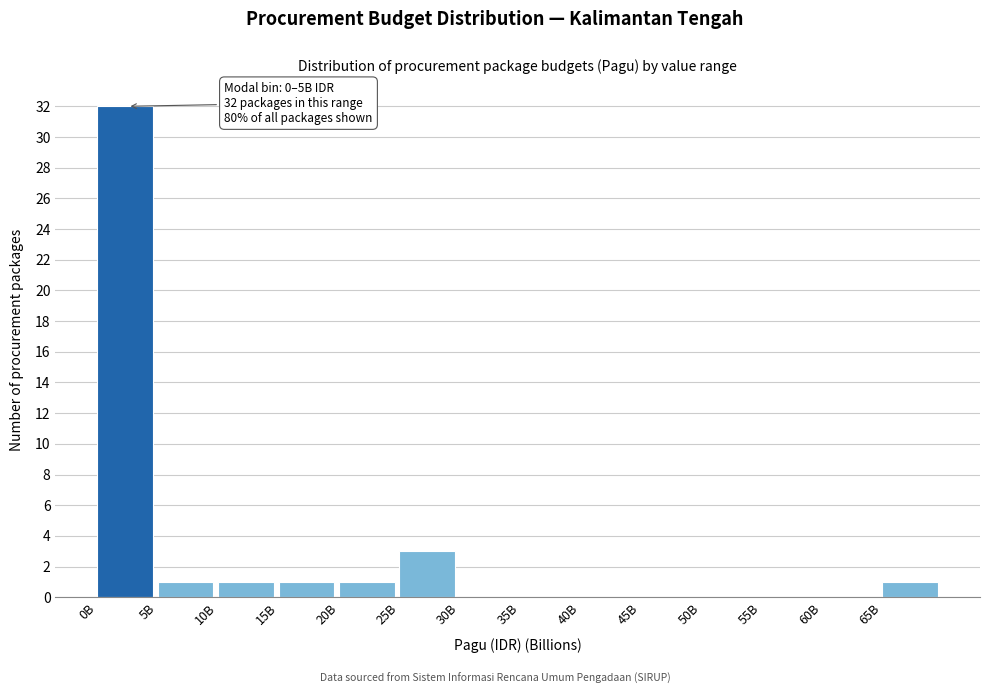

Reading left to right, what are all the values shown in this chart?

0B=32	5B=1	10B=1	15B=1	20B=1	25B=3	30B=0	35B=0	40B=0	45B=0	50B=0	55B=0	60B=0	65B=1